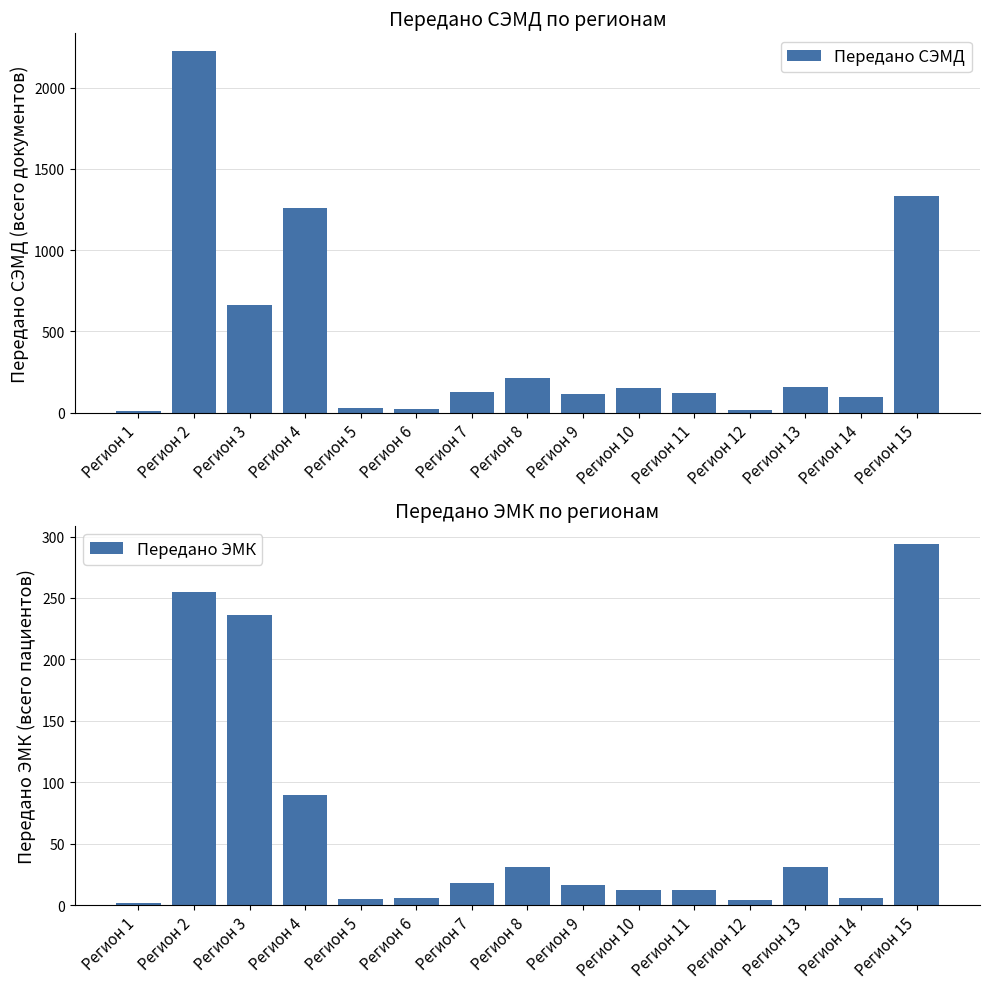

What is the value of the Передано ЭМК bar at the 11th from the left?

12